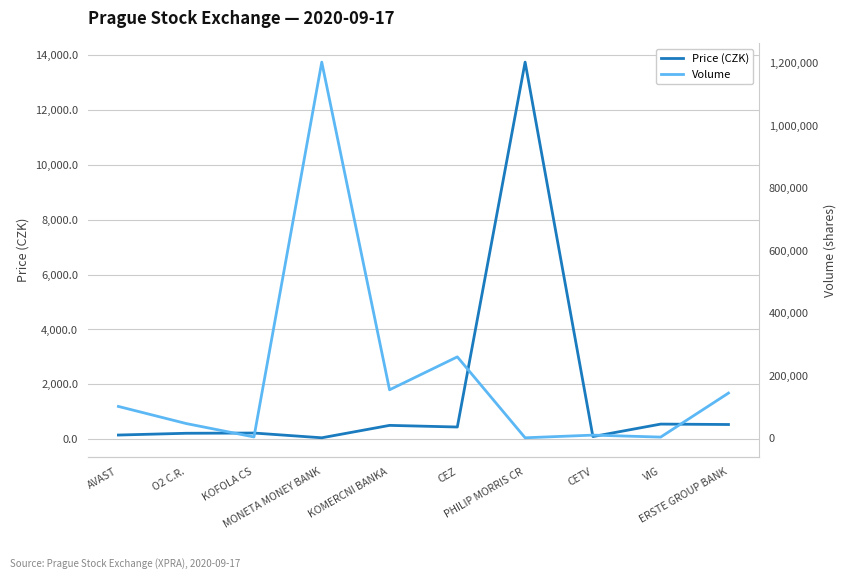

How many lines are shown in the chart?

2